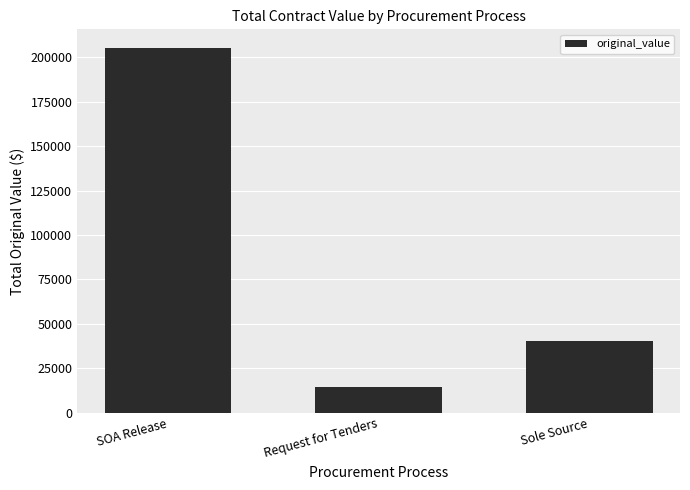

What is the sum of all values?

260679.8